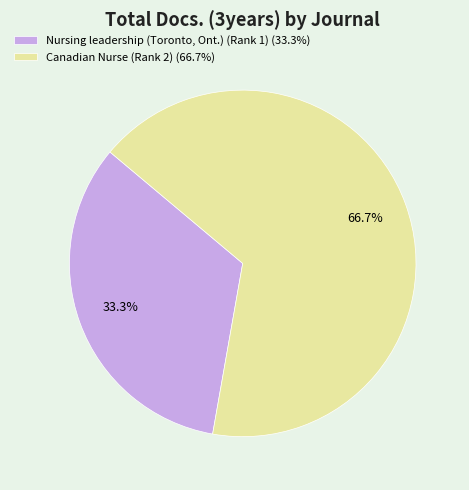

How many slices are in this pie chart?

2